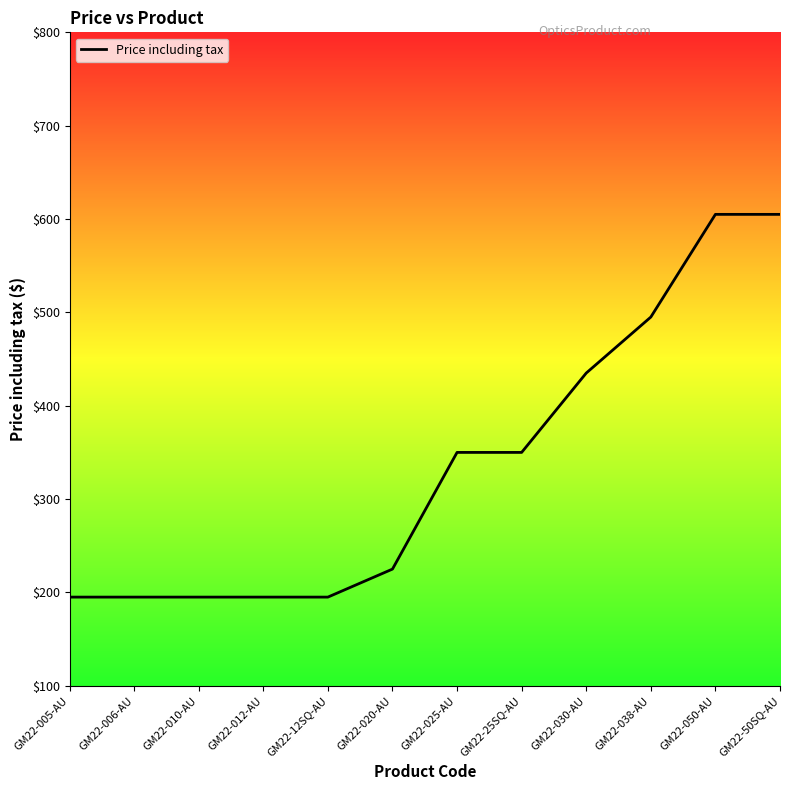

Where is the data nearest to the value 400?

GM22-030-AU